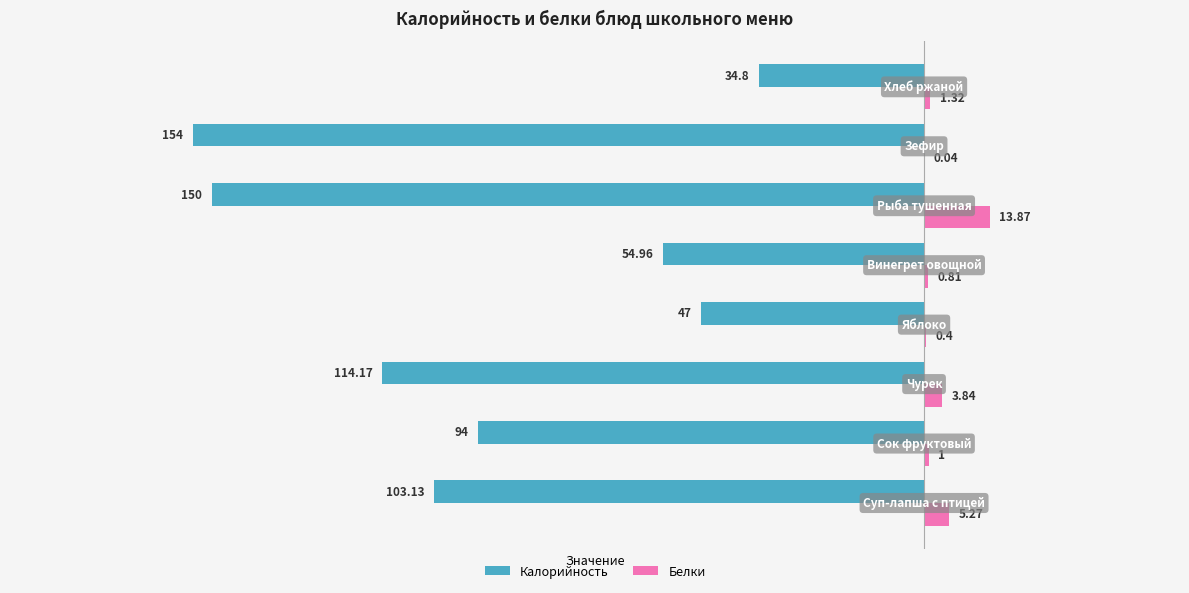

Which series has the largest total across all categories?

Белки